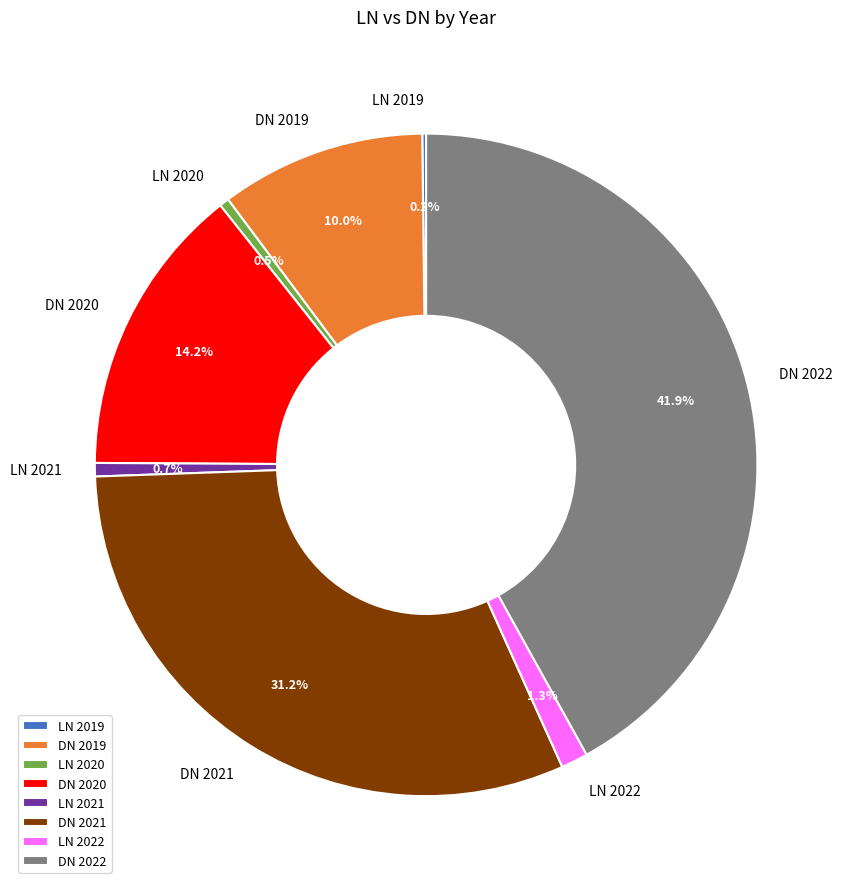

How much of the chart is everything except LN 2021?

99.3%